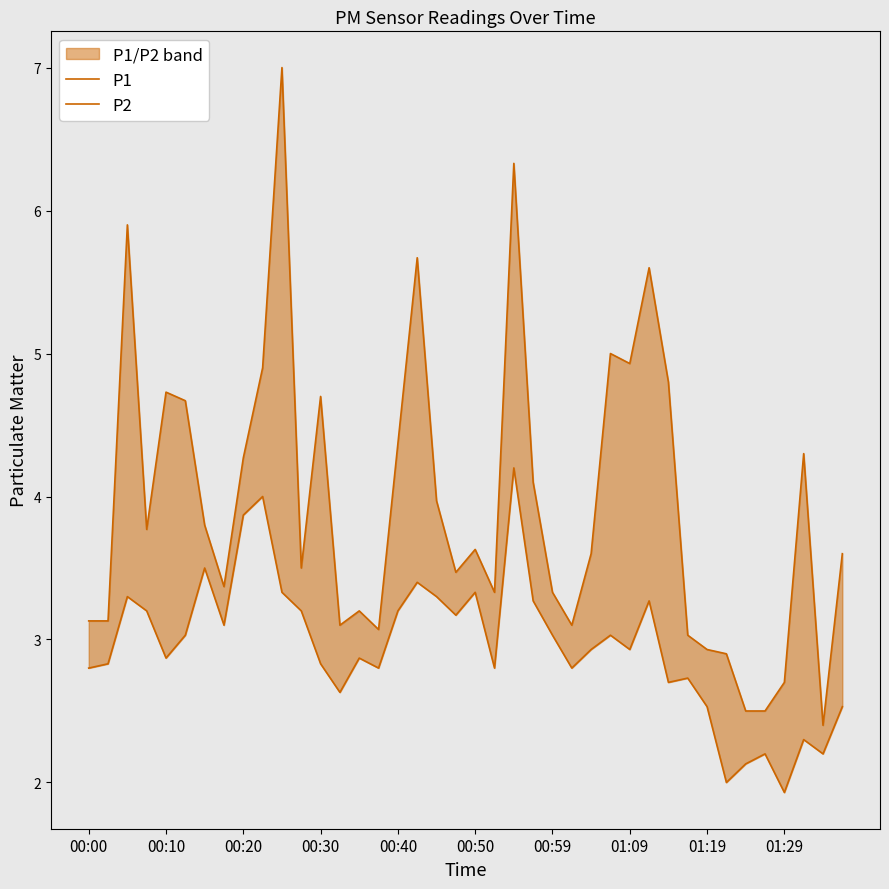

Is the value of P2 at 00:40 greater than the value of P1 at 01:29?

No